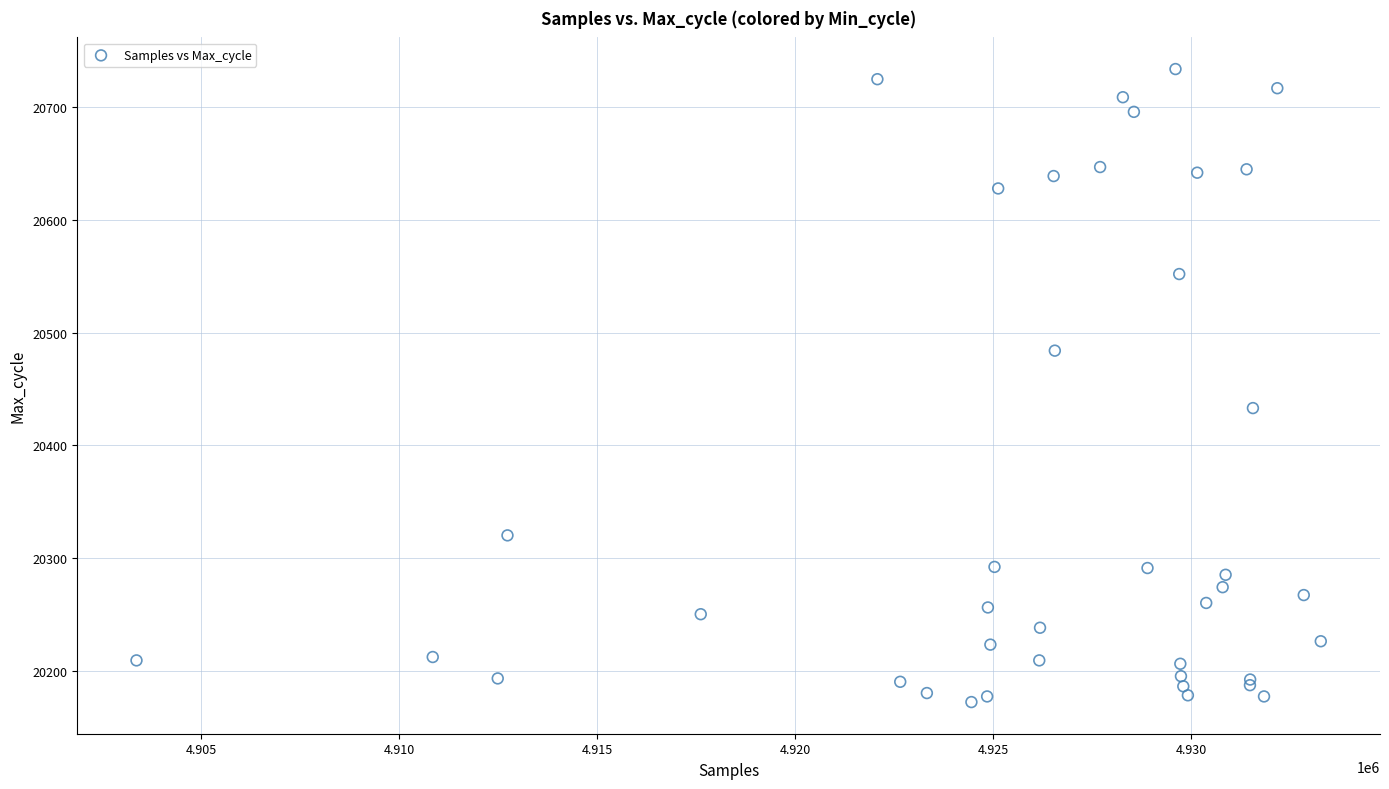

What Y value in the scatter plot is closest to 20453?

20433